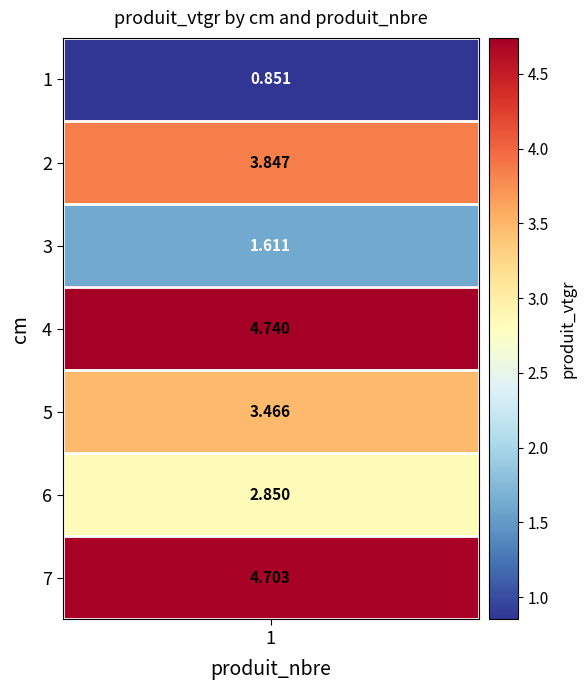

What is the maximum value shown in the chart?

4.7